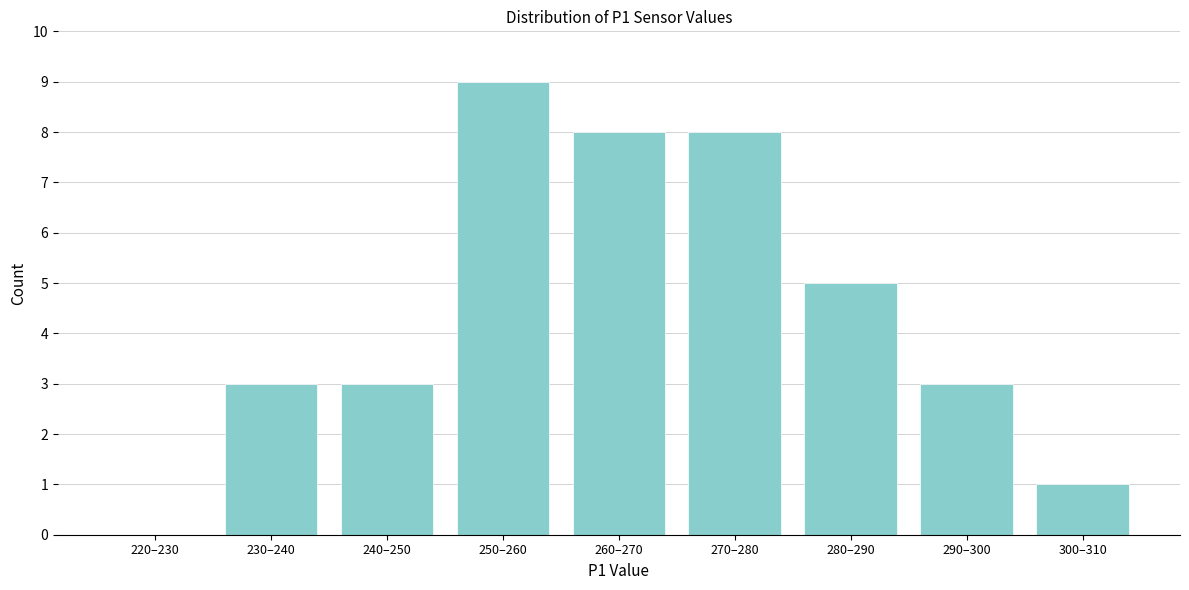

Reading left to right, list all the values displayed in this chart.

220–230=0	230–240=3	240–250=3	250–260=9	260–270=8	270–280=8	280–290=5	290–300=3	300–310=1